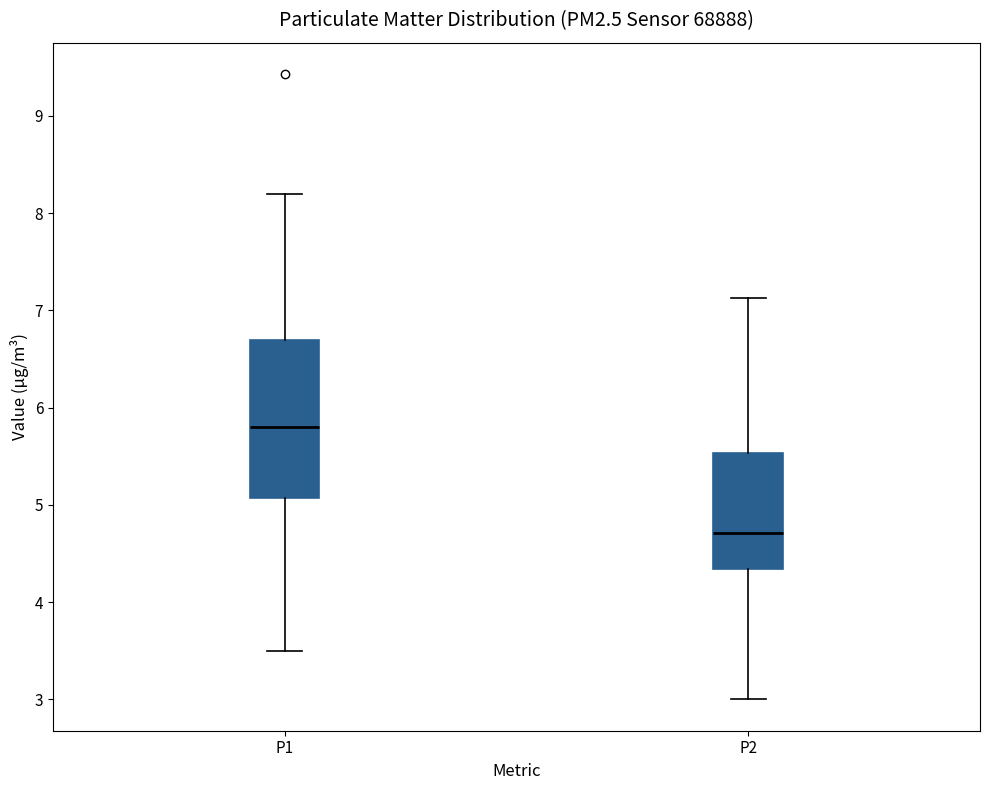

Which box's median line is the lowest?

P2